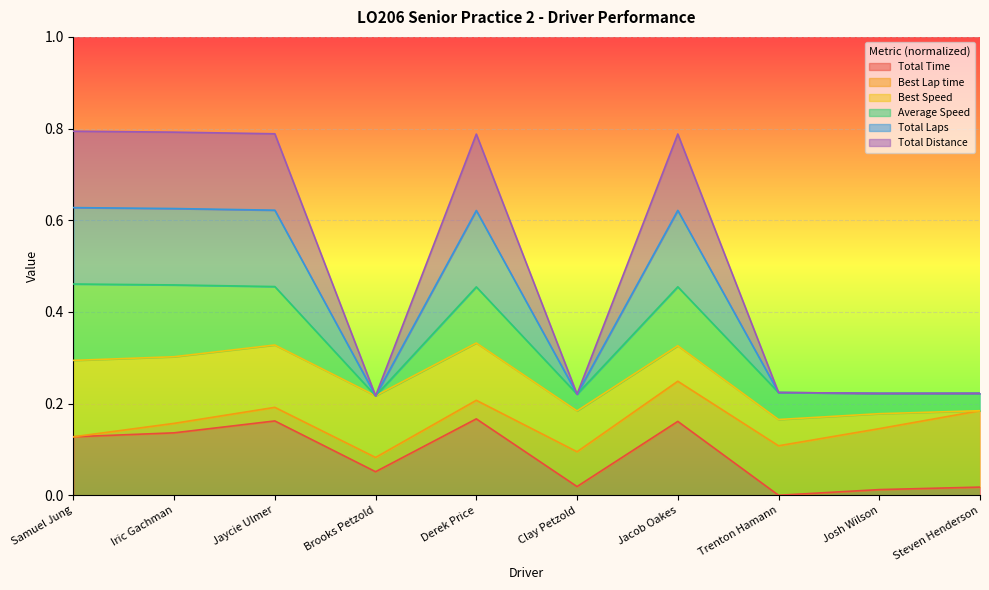

How many lines are shown in the chart?

6